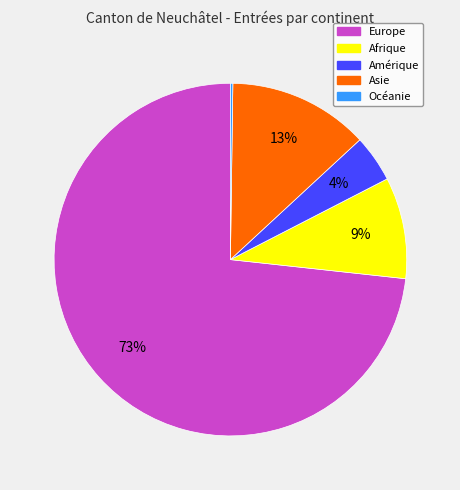

The Asie slice represents 13% of the pie. True or false?

True